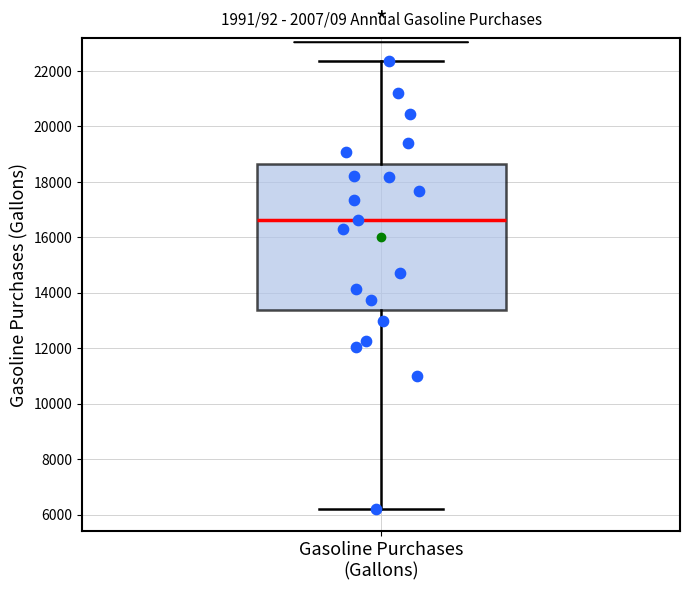

Transcribe this box plot: give where the median line is, the range the box spans, and where the two whiskers end, as read against the y-axis. The values are not printed on the chart, so give them approximately, as read against the axis.

median 16600, box 13400 to 18600, whiskers 6200 to 22400